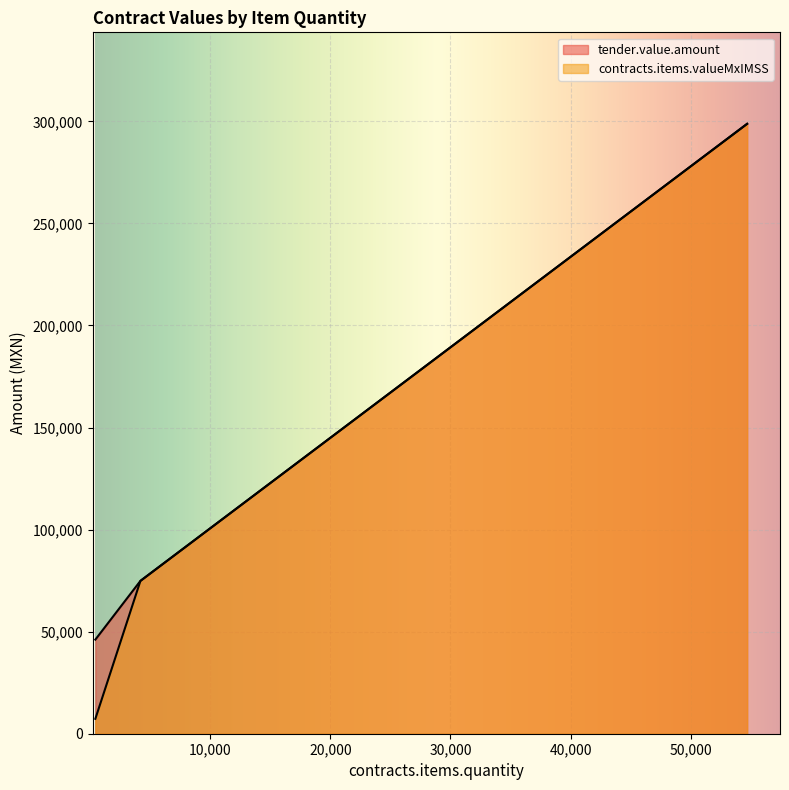

True or false: tender.value.amount has a value of 46110.0 at 450.

True